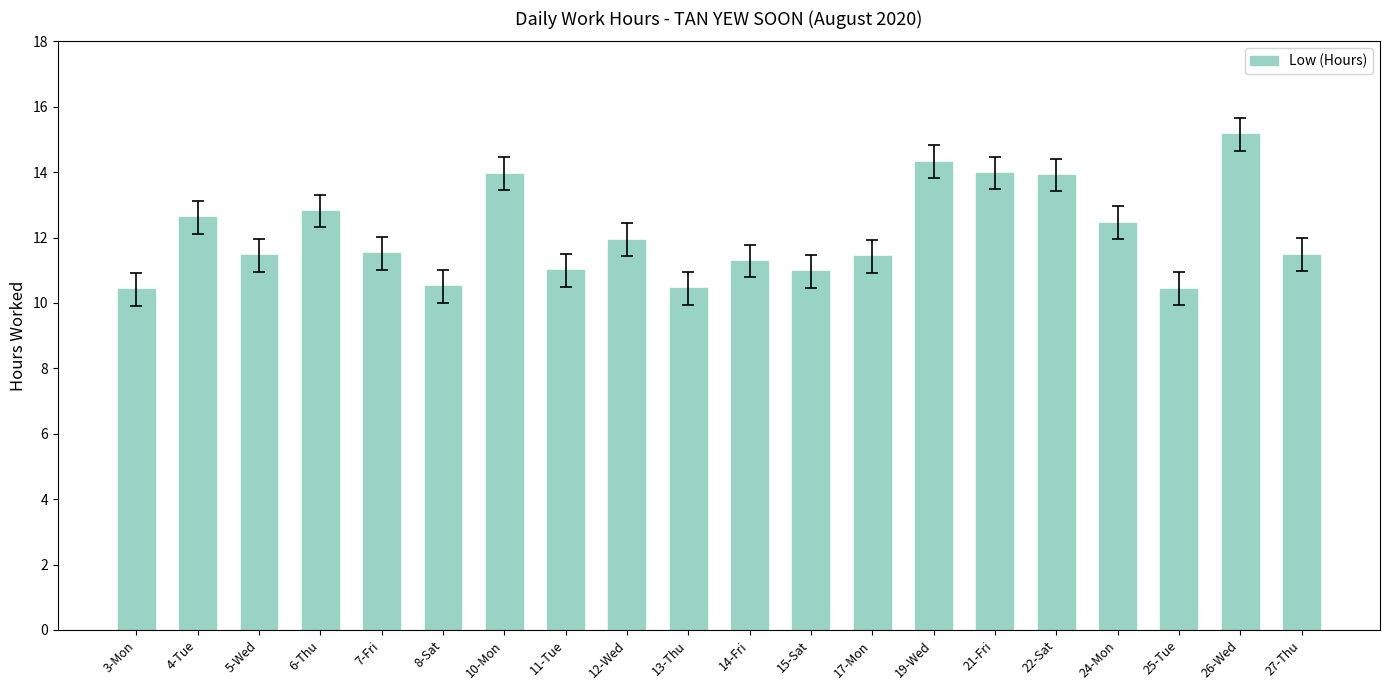

What is the label of the 11th bar from the right?

13-Thu